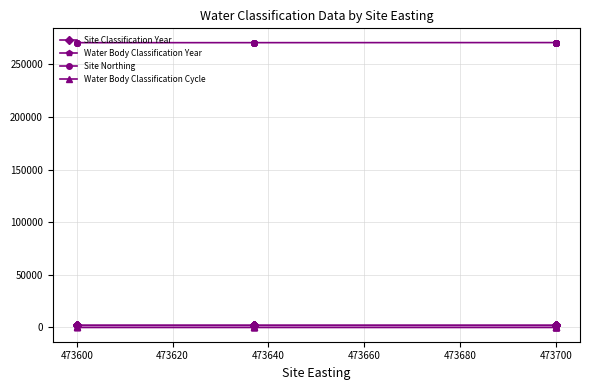

Which series has the largest total across all categories?

Site Northing